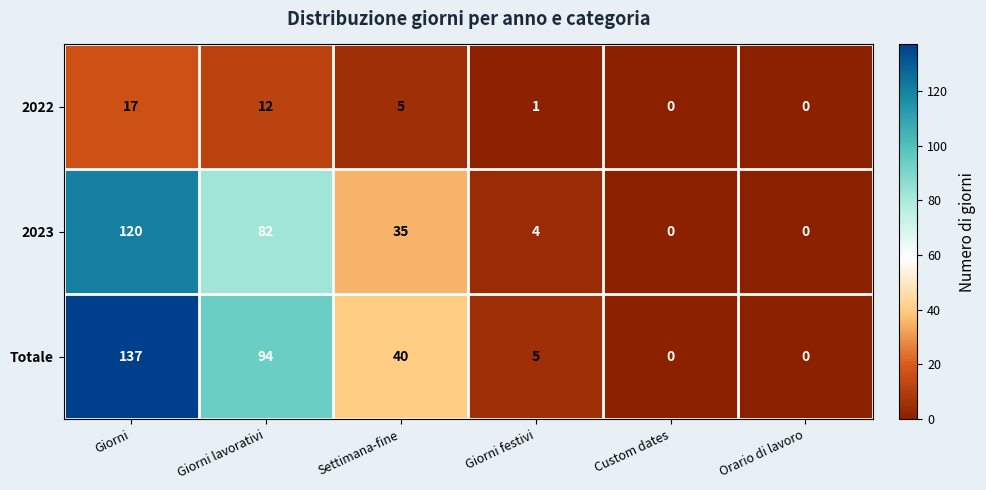

Which category has the highest value across all series?

Giorni